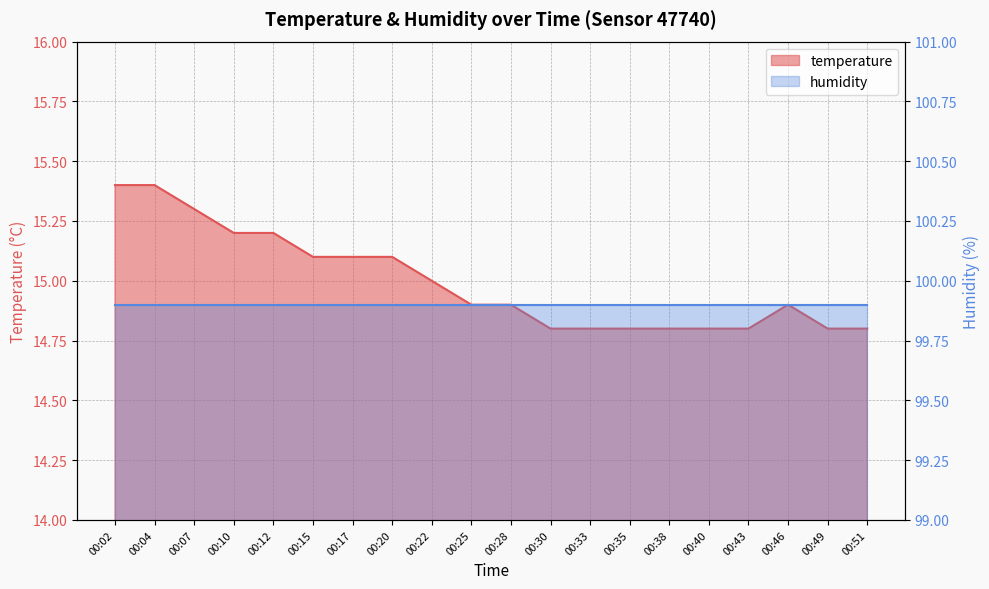

How many interior local peaks (higher than both neighbors) does the data have?

1